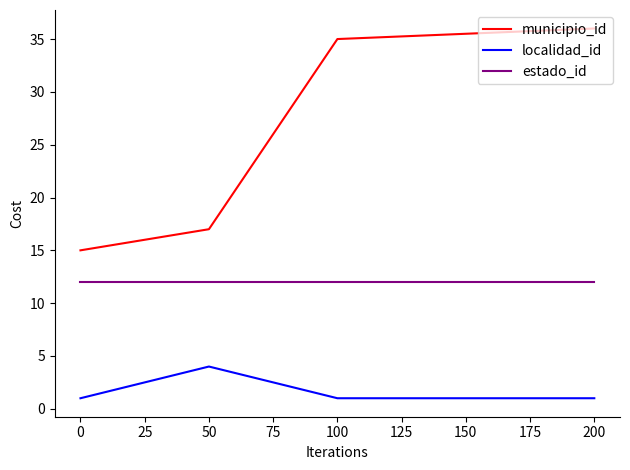

What are all the series names shown in the legend?

municipio_id, localidad_id, estado_id